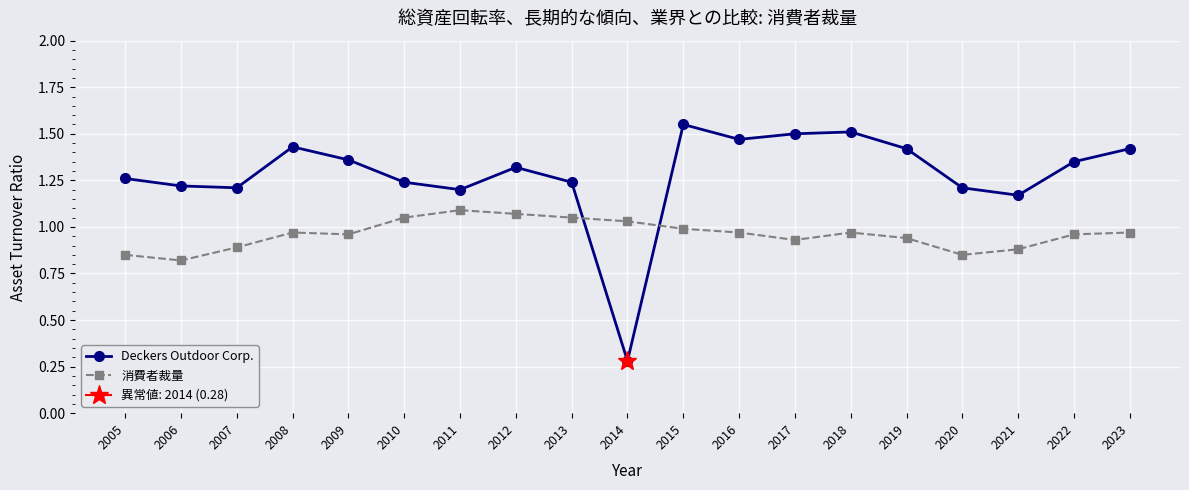

Which label corresponds to the smallest value in the chart?

2014